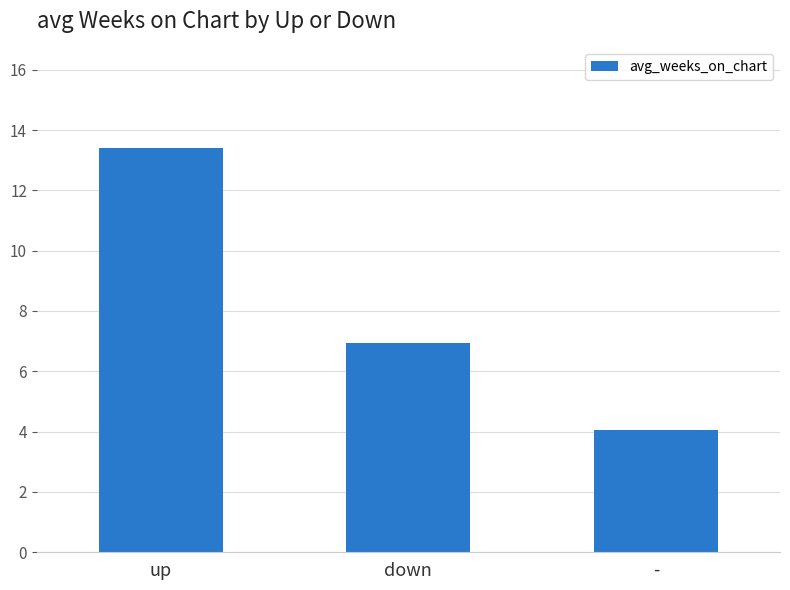

Where is the data nearest to the value 8?

down